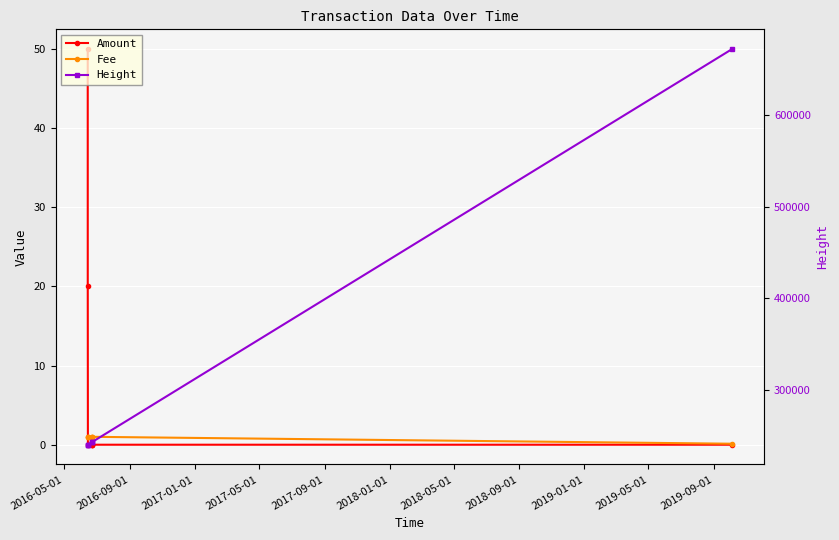

What is the spread (max minus min) of values at 2016-05-01?

240369.0